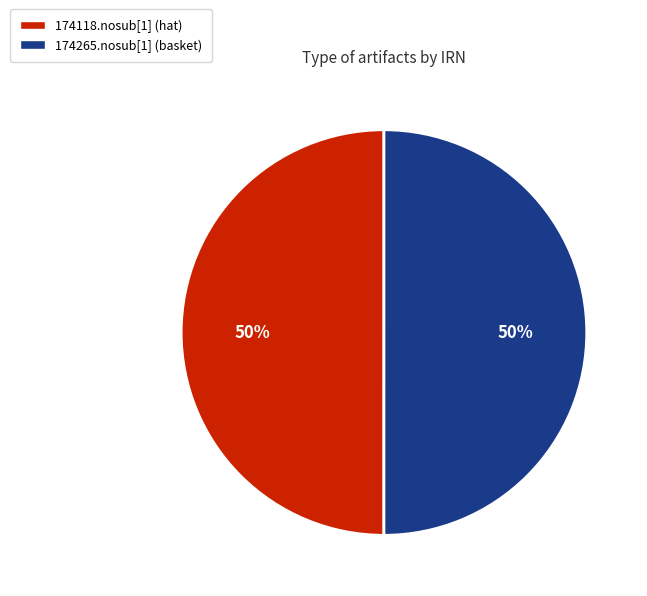

To the nearest percent, what portion does 174118.nosub[1] (hat) represent?

50%